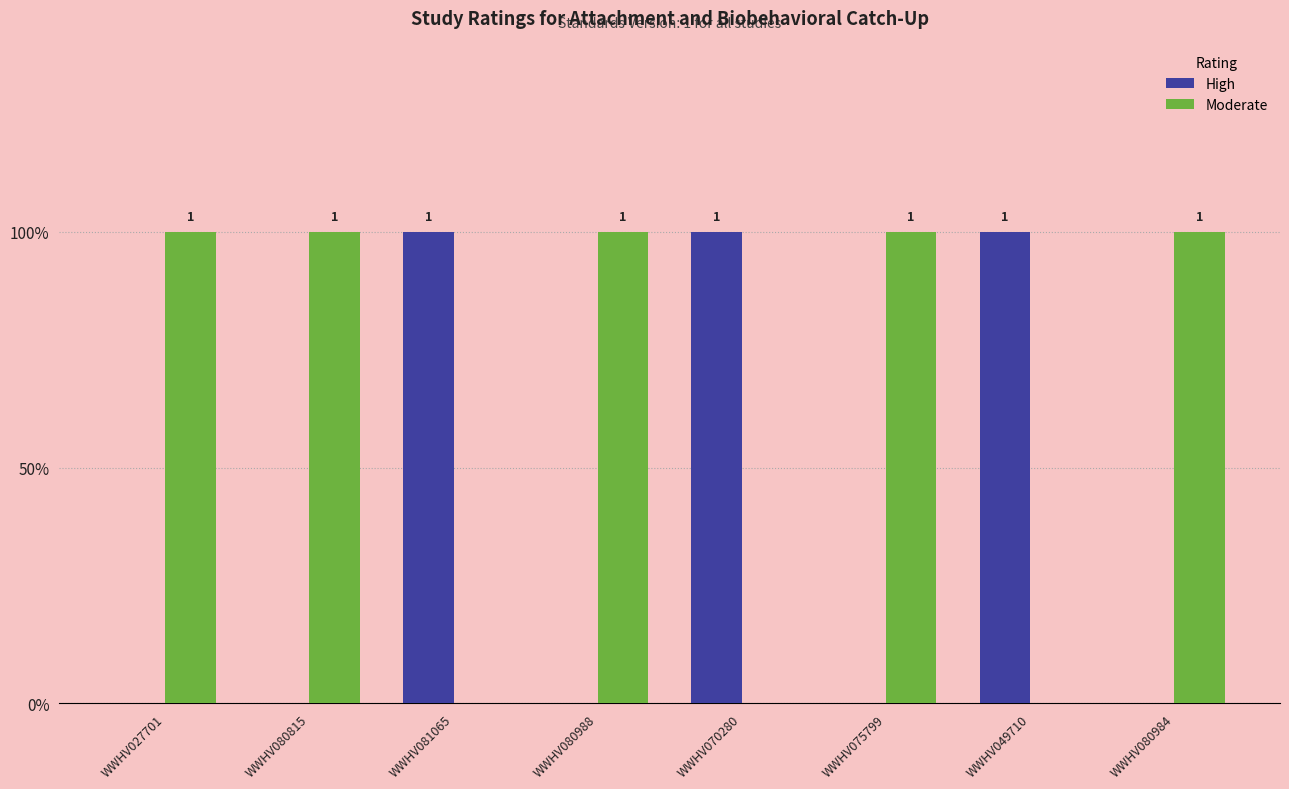

Are the bars horizontal?

No